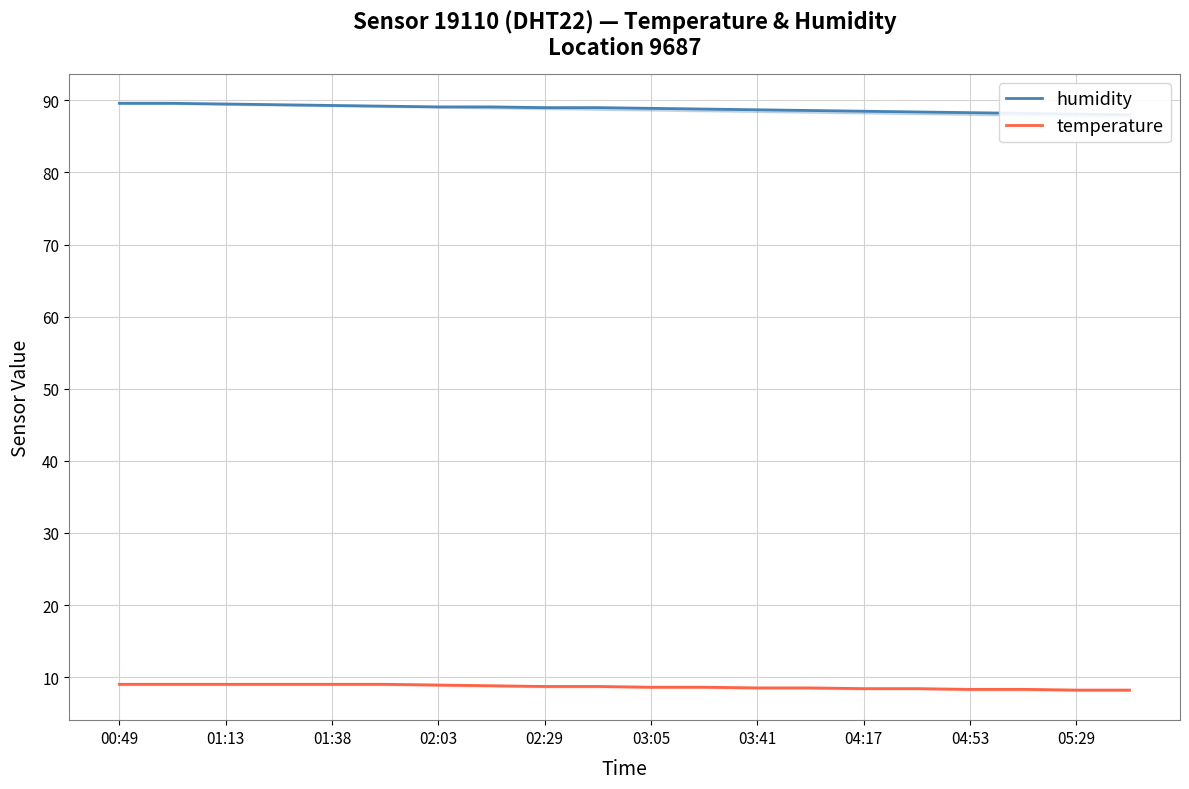

What is the total value across all series at 13?

97.1